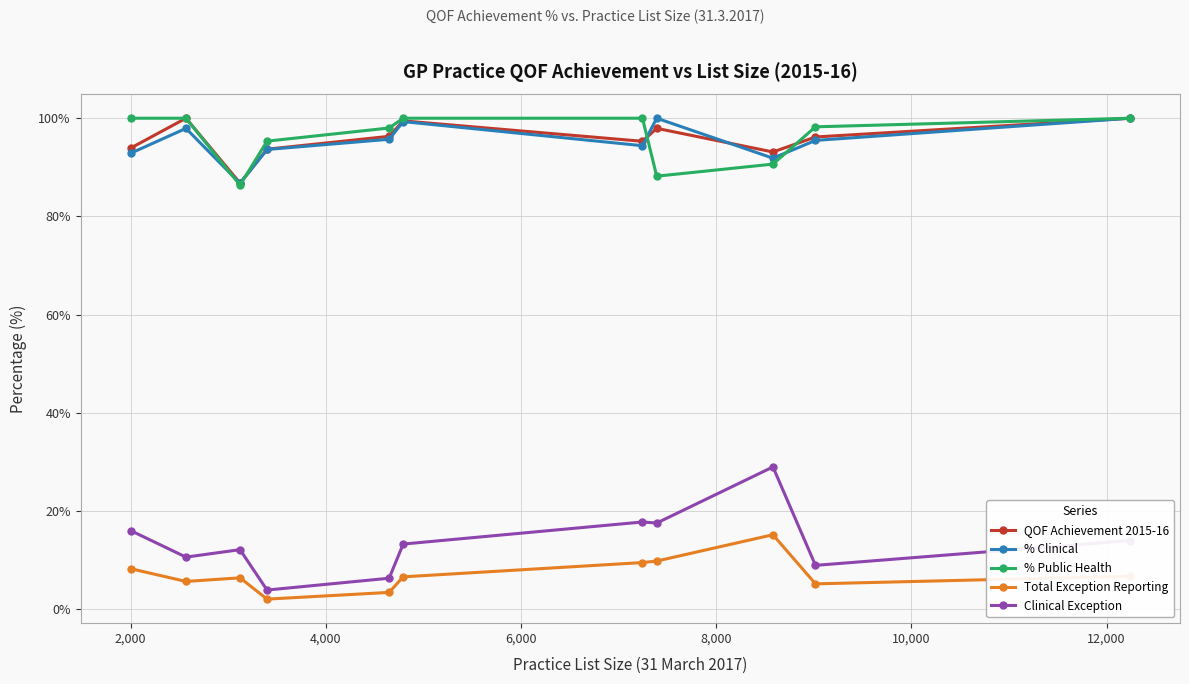

True or false: Clinical Exception and % Public Health cross at least once.

False